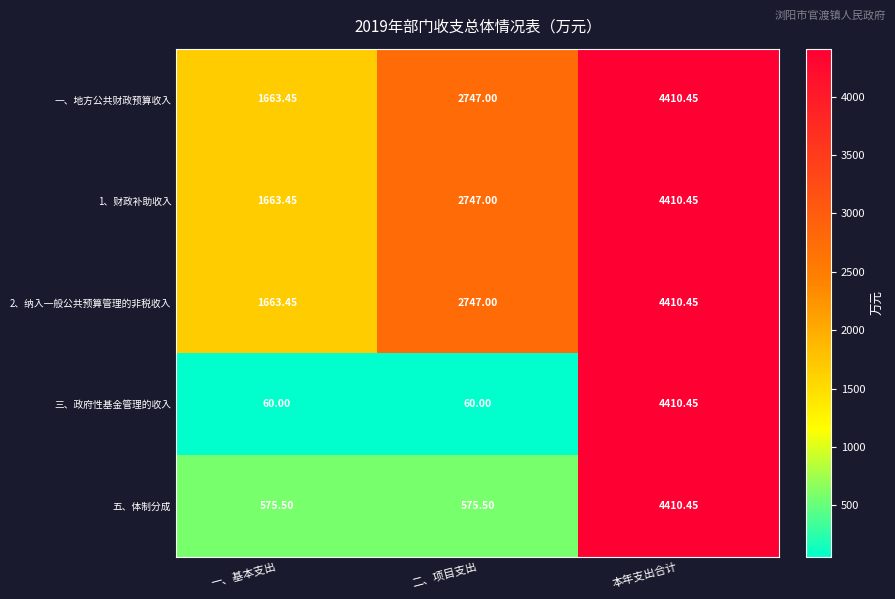

At which category is the sum across all series the highest?

本年支出合计